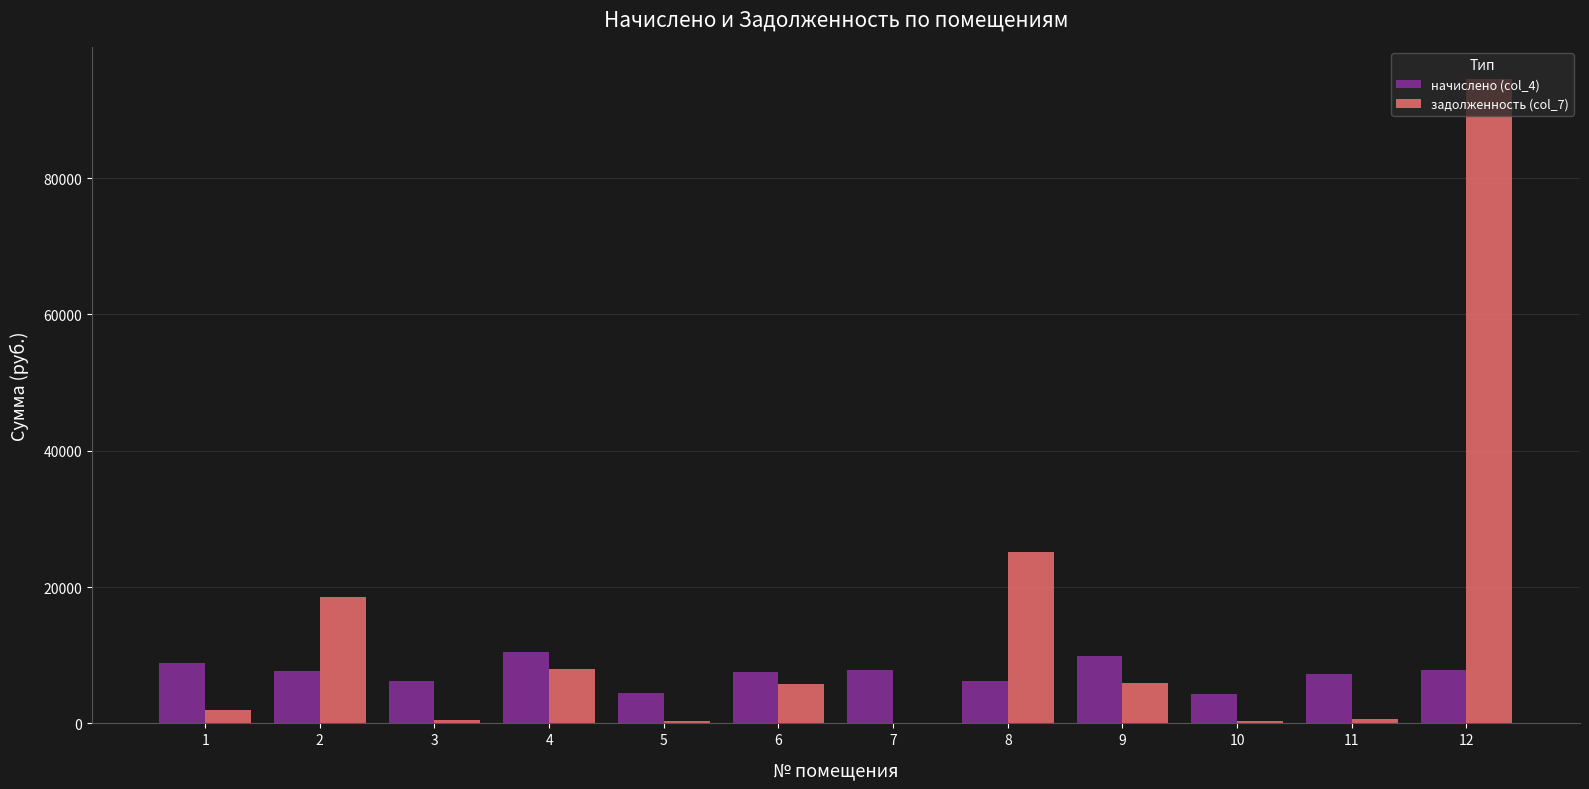

Read the задолженность (col_7) value at 4.

7926.1